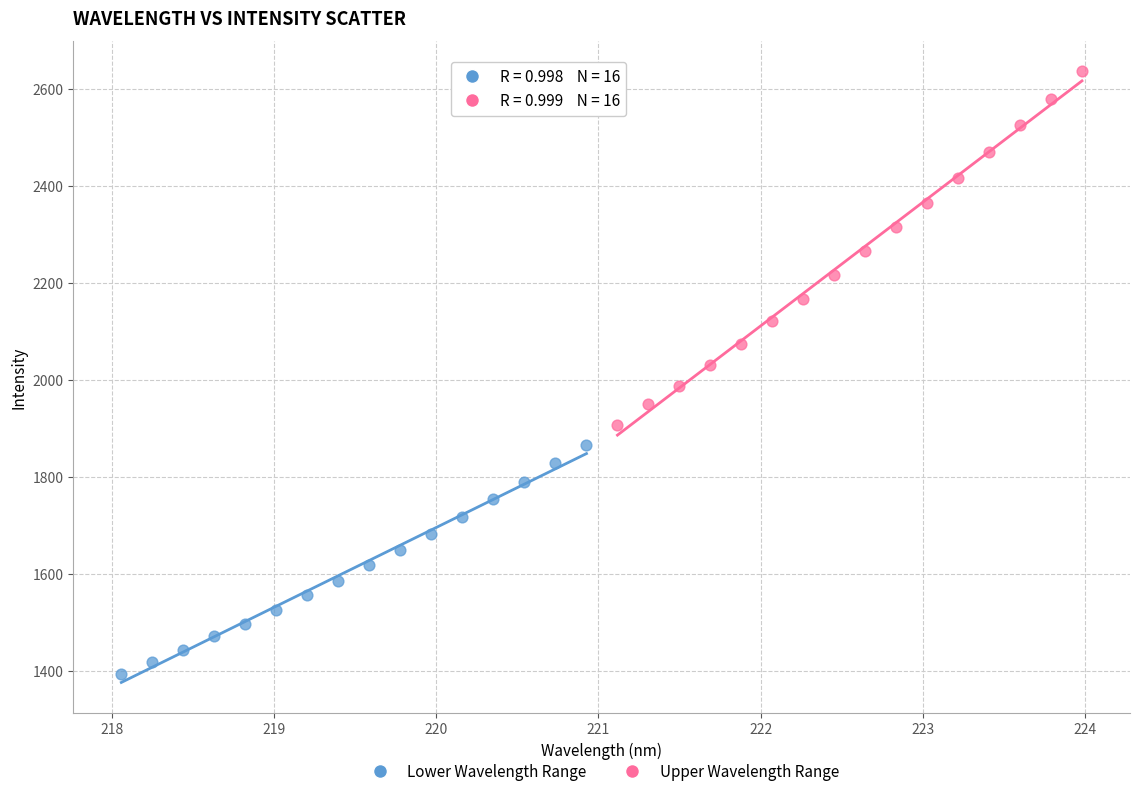

Which series contains the highest Y value?

Upper Wavelength Range